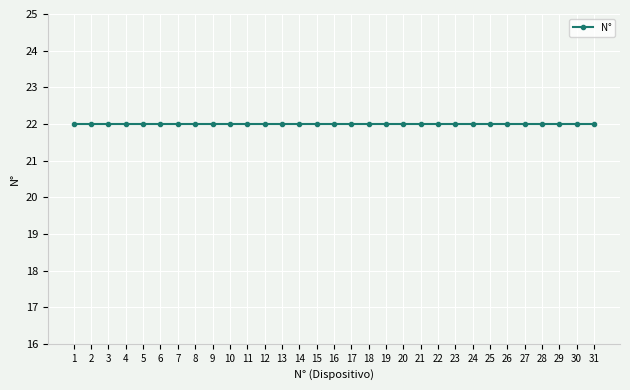

Which label corresponds to the largest value in the chart?

31